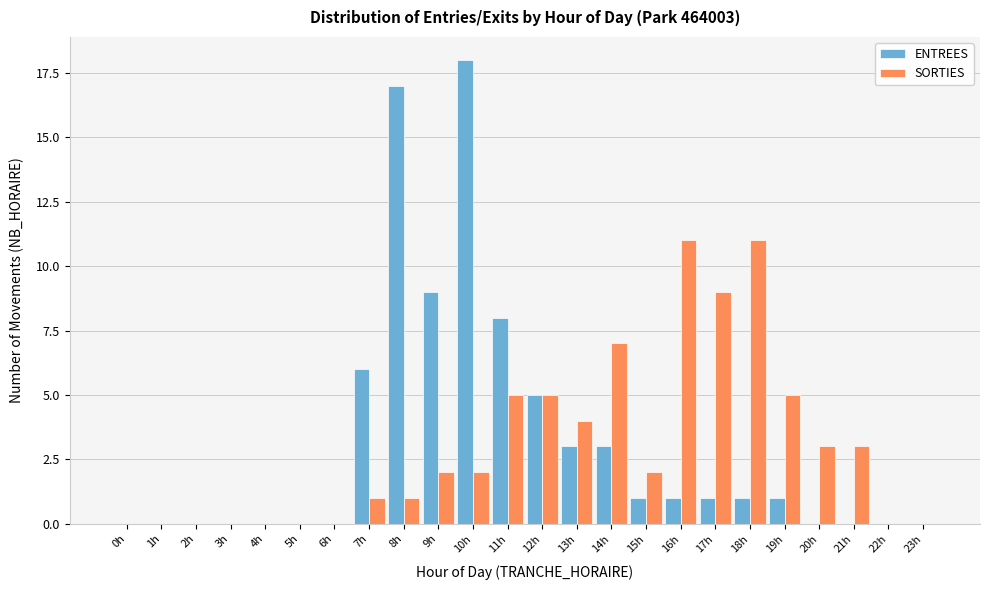

What is the sum of all ENTREES values?

74